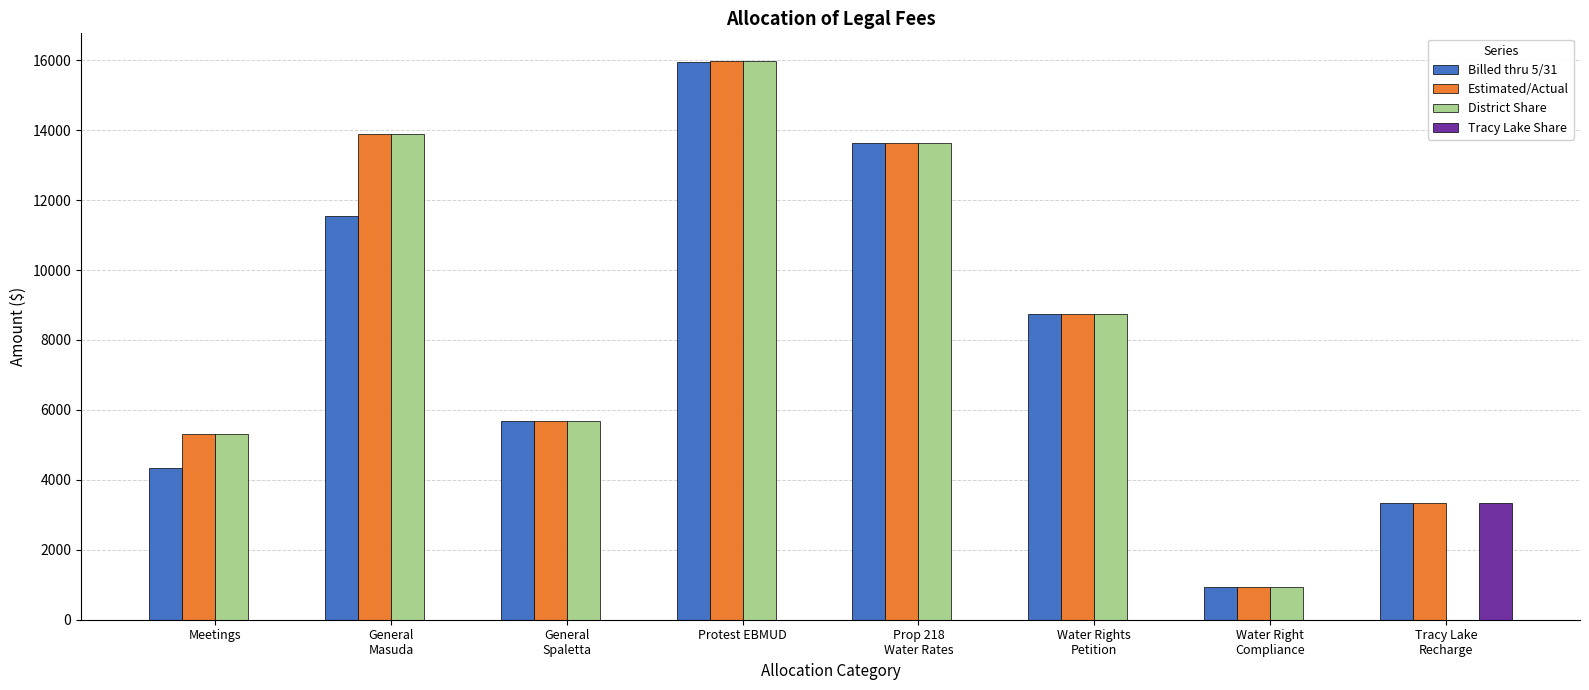

At which label does Billed thru 5/31 first exceed 8737?

General
Masuda